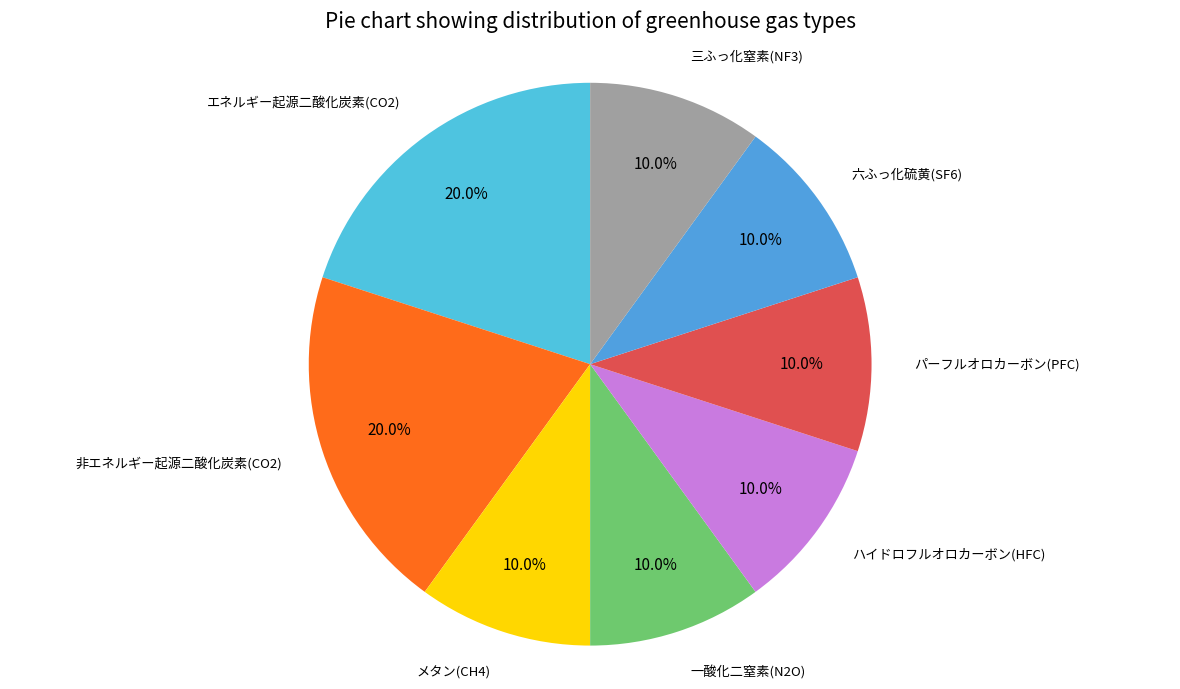

How many slices are in this pie chart?

8